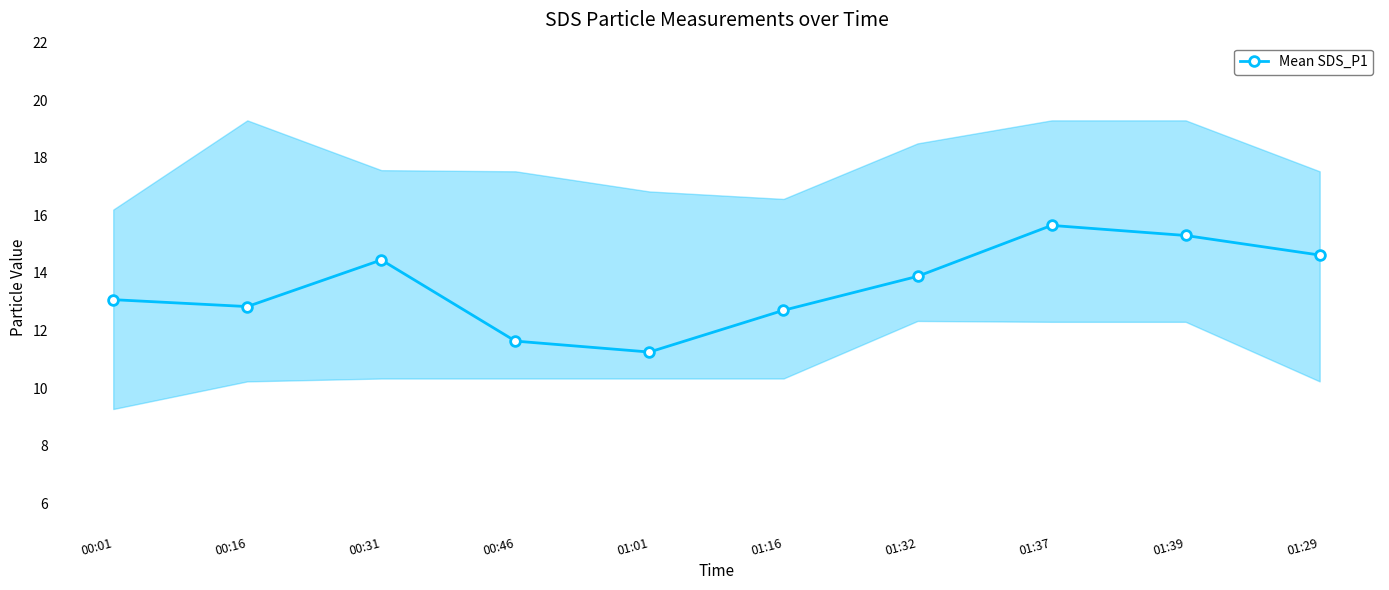

What is the minimum value shown in the chart?

11.2